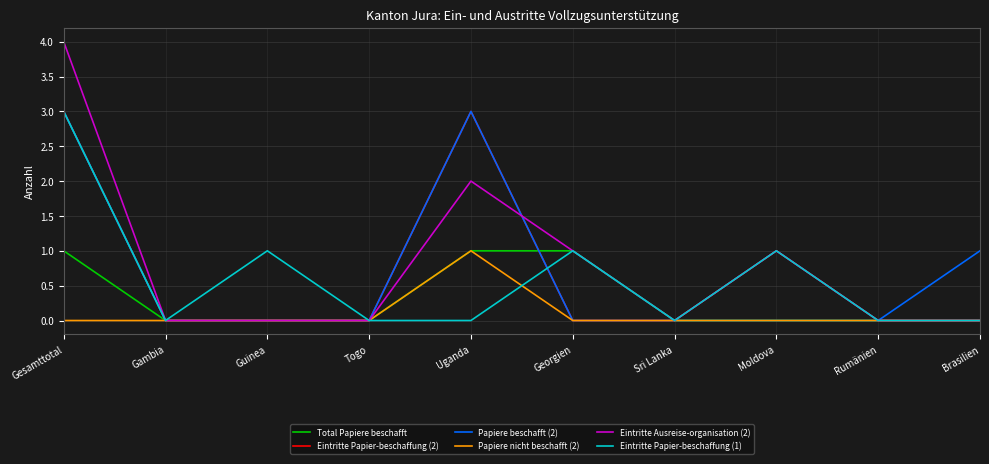

What position from the right is Rumänien?

2